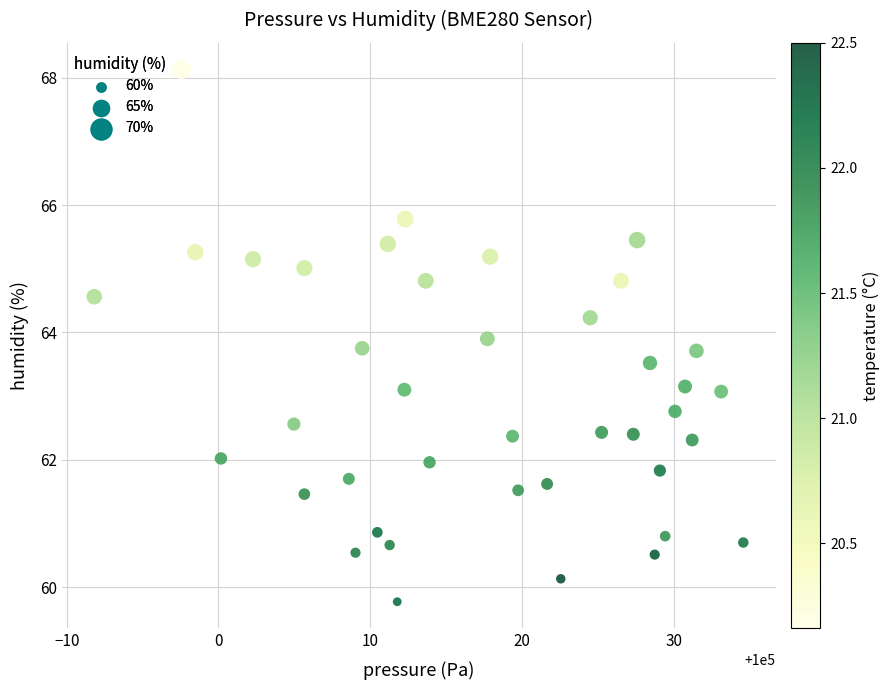

What is the range of X values (max minus min)?

42.8